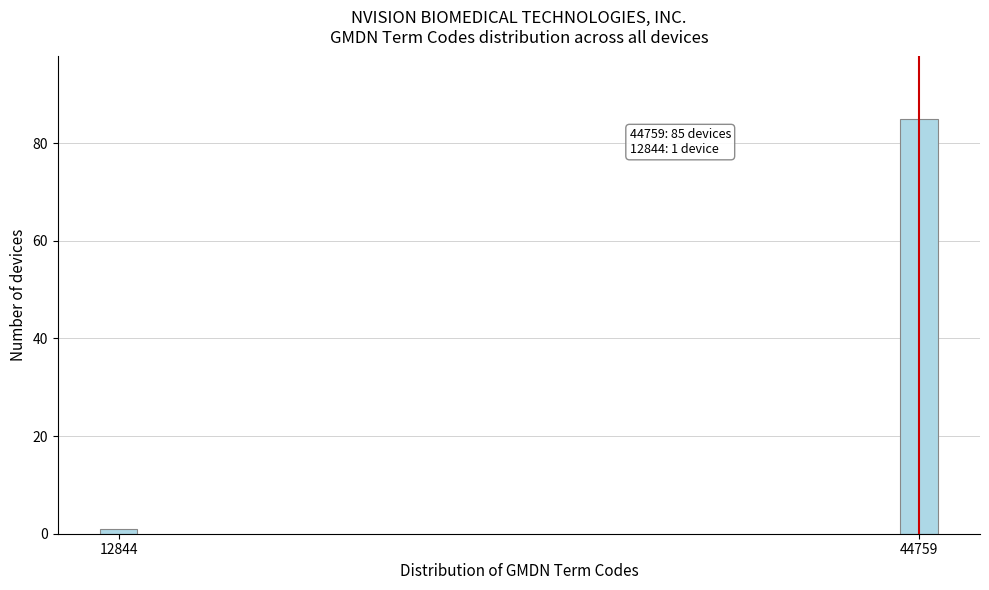

Reading left to right, transcribe all the data shown in this chart.

12844=1	44759=85